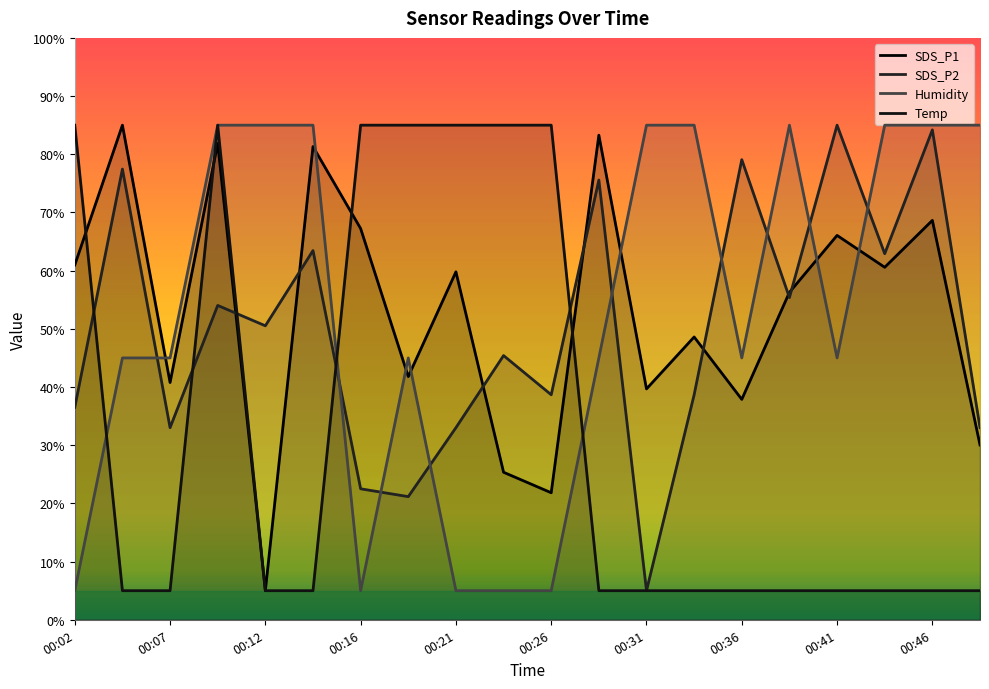

Is the value of SDS_P2 at 00:33 greater than the value of Temp at 00:07?

Yes